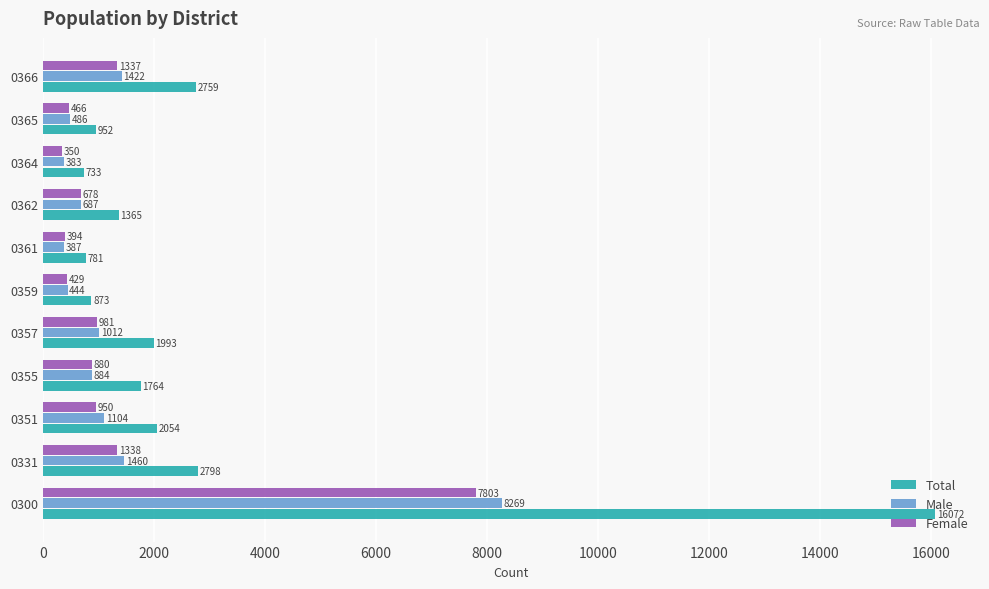

What is the sum of all Female values?

15606